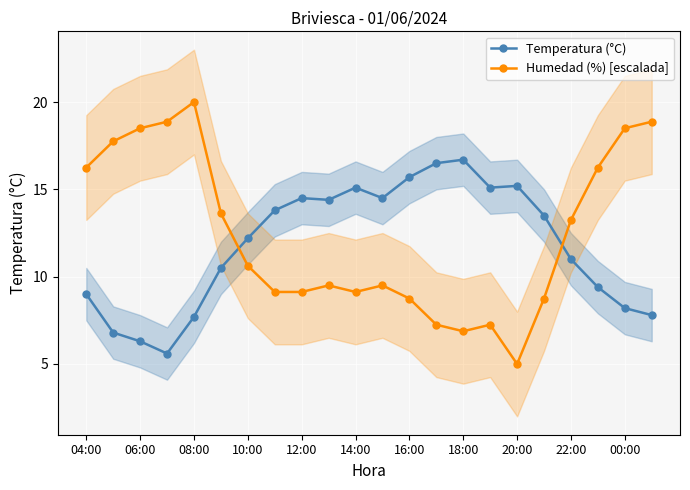

After their last crossing, which series has the higher values: Temperatura (°C) or Humedad (%) [escalada]?

Humedad (%) [escalada]